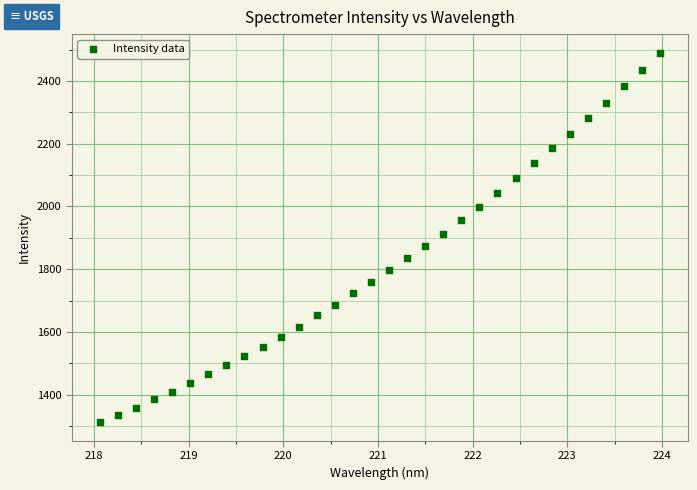

What is the range of Y values (max minus min)?

1178.1